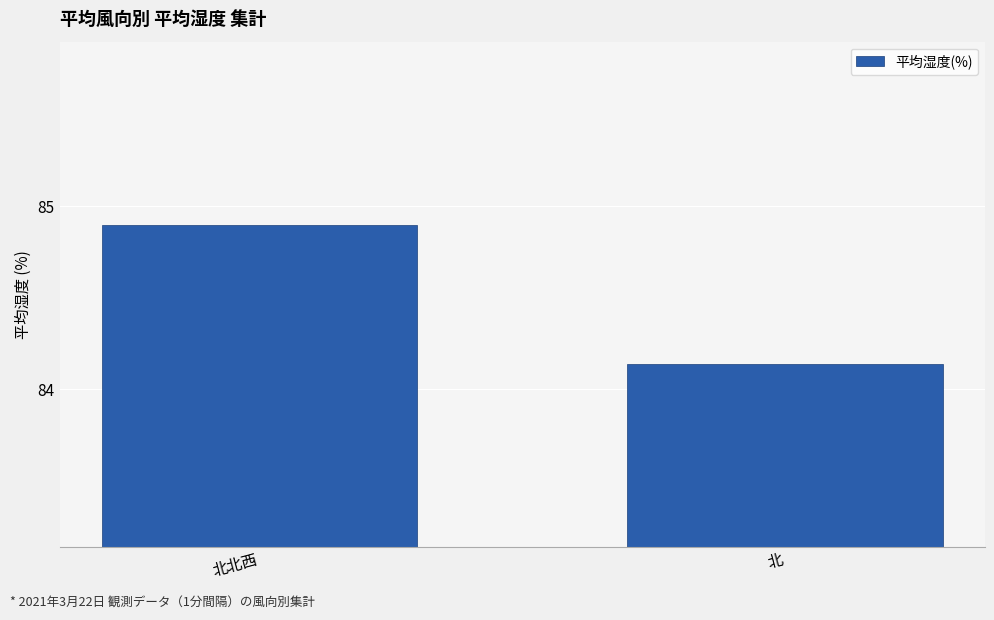

What is the difference between the values at 北北西 and 北?

0.8